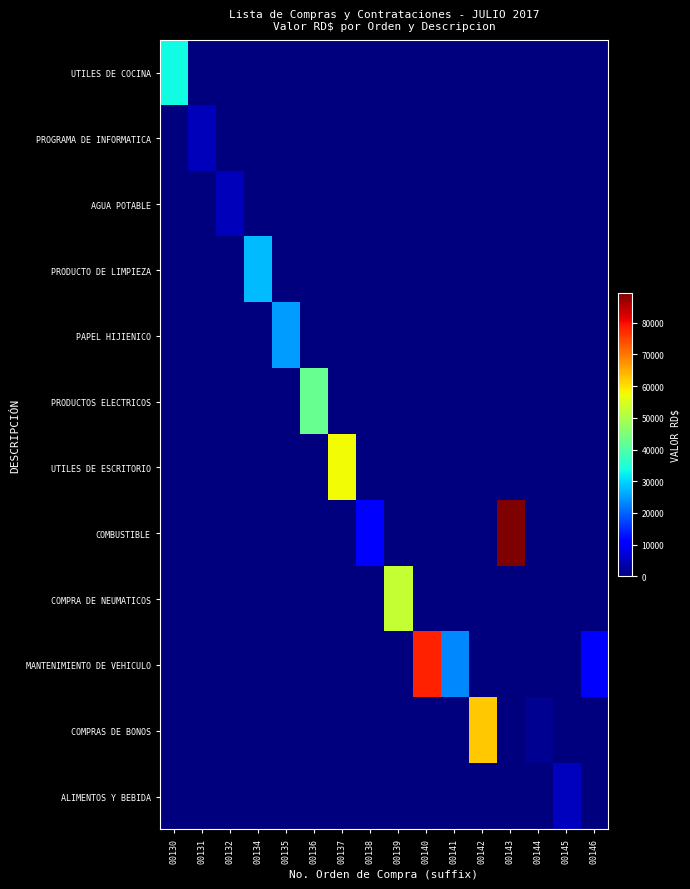

Reading left to right, what are all the values shown in this chart?

UTILES DE COCINA: 00130=33512.0	00131=0.0	00132=0.0	00134=0.0	00135=0.0	00136=0.0	00137=0.0	00138=0.0	00139=0.0	00140=0.0	00141=0.0	00142=0.0	00143=0.0	00144=0.0	00145=0.0	00146=0.0
PROGRAMA DE INFORMATICA: 00130=0.0	00131=4573.1	00132=0.0	00134=0.0	00135=0.0	00136=0.0	00137=0.0	00138=0.0	00139=0.0	00140=0.0	00141=0.0	00142=0.0	00143=0.0	00144=0.0	00145=0.0	00146=0.0
AGUA POTABLE: 00130=0.0	00131=0.0	00132=4588.0	00134=0.0	00135=0.0	00136=0.0	00137=0.0	00138=0.0	00139=0.0	00140=0.0	00141=0.0	00142=0.0	00143=0.0	00144=0.0	00145=0.0	00146=0.0
PRODUCTO DE LIMPIEZA: 00130=0.0	00131=0.0	00132=0.0	00134=27737.9	00135=0.0	00136=0.0	00137=0.0	00138=0.0	00139=0.0	00140=0.0	00141=0.0	00142=0.0	00143=0.0	00144=0.0	00145=0.0	00146=0.0
PAPEL HIJIENICO: 00130=0.0	00131=0.0	00132=0.0	00134=0.0	00135=24921.6	00136=0.0	00137=0.0	00138=0.0	00139=0.0	00140=0.0	00141=0.0	00142=0.0	00143=0.0	00144=0.0	00145=0.0	00146=0.0
PRODUCTOS ELECTRICOS: 00130=0.0	00131=0.0	00132=0.0	00134=0.0	00135=0.0	00136=42382.7	00137=0.0	00138=0.0	00139=0.0	00140=0.0	00141=0.0	00142=0.0	00143=0.0	00144=0.0	00145=0.0	00146=0.0
UTILES DE ESCRITORIO: 00130=0.0	00131=0.0	00132=0.0	00134=0.0	00135=0.0	00136=0.0	00137=57377.9	00138=0.0	00139=0.0	00140=0.0	00141=0.0	00142=0.0	00143=0.0	00144=0.0	00145=0.0	00146=0.0
COMBUSTIBLE: 00130=0.0	00131=0.0	00132=0.0	00134=0.0	00135=0.0	00136=0.0	00137=0.0	00138=11019.0	00139=0.0	00140=0.0	00141=0.0	00142=0.0	00143=89450.0	00144=0.0	00145=0.0	00146=0.0
COMPRA DE NEUMATICOS: 00130=0.0	00131=0.0	00132=0.0	00134=0.0	00135=0.0	00136=0.0	00137=0.0	00138=0.0	00139=52490.0	00140=0.0	00141=0.0	00142=0.0	00143=0.0	00144=0.0	00145=0.0	00146=0.0
MANTENIMIENTO DE VEHICULO: 00130=0.0	00131=0.0	00132=0.0	00134=0.0	00135=0.0	00136=0.0	00137=0.0	00138=0.0	00139=0.0	00140=78210.0	00141=23250.0	00142=0.0	00143=0.0	00144=0.0	00145=0.0	00146=10470.7
COMPRAS DE BONOS: 00130=0.0	00131=0.0	00132=0.0	00134=0.0	00135=0.0	00136=0.0	00137=0.0	00138=0.0	00139=0.0	00140=0.0	00141=0.0	00142=62500.0	00143=0.0	00144=1500.0	00145=0.0	00146=0.0
ALIMENTOS Y BEBIDA: 00130=0.0	00131=0.0	00132=0.0	00134=0.0	00135=0.0	00136=0.0	00137=0.0	00138=0.0	00139=0.0	00140=0.0	00141=0.0	00142=0.0	00143=0.0	00144=0.0	00145=4897.0	00146=0.0